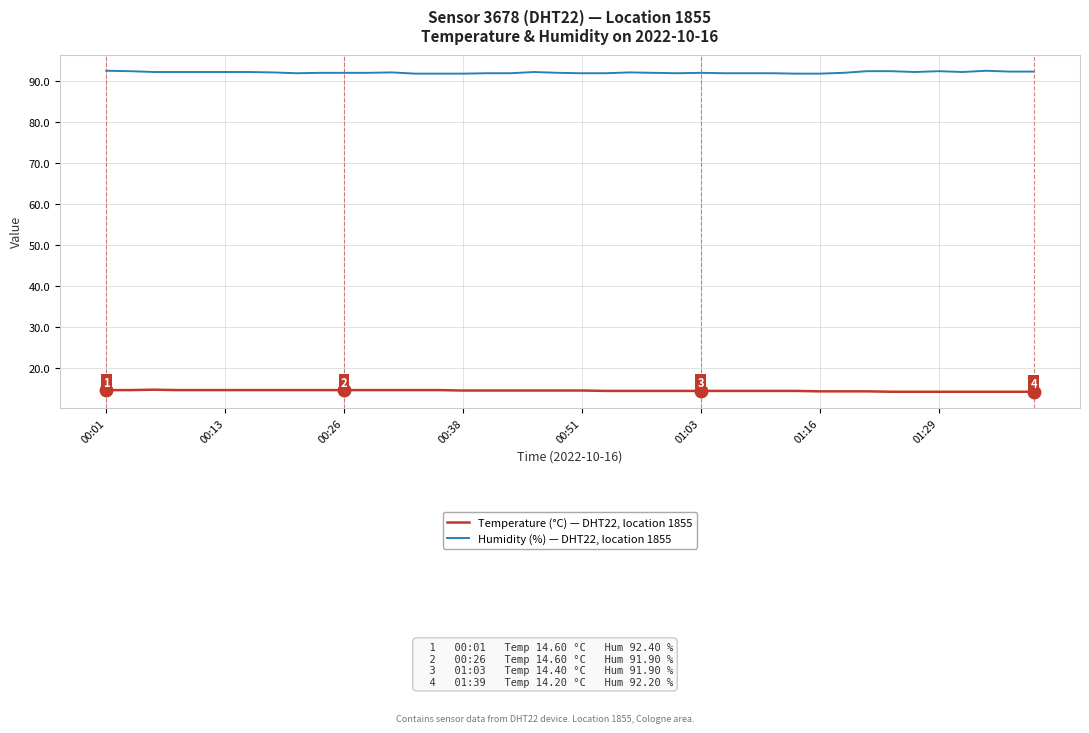

What is the difference between the second highest and second lowest values in the Humidity (%) — DHT22, location 1855 series?

0.7